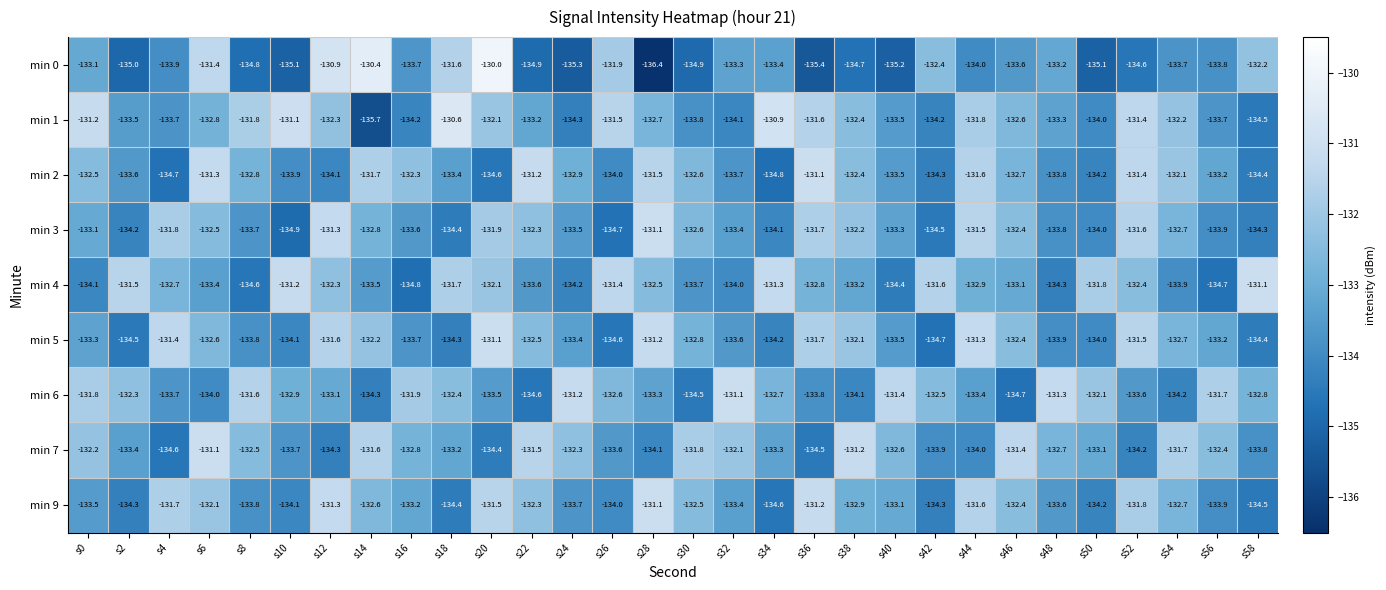

At which label is min 0 closest to -133?

s0